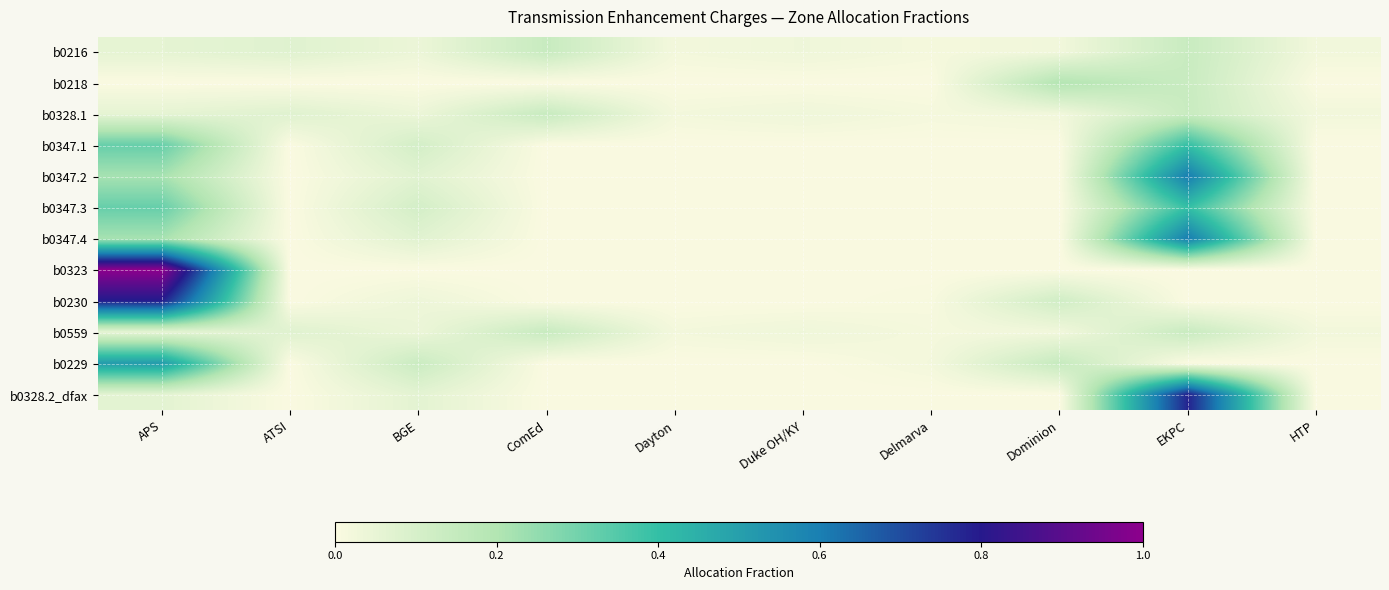

Which series has the widest spread of values?

b0323